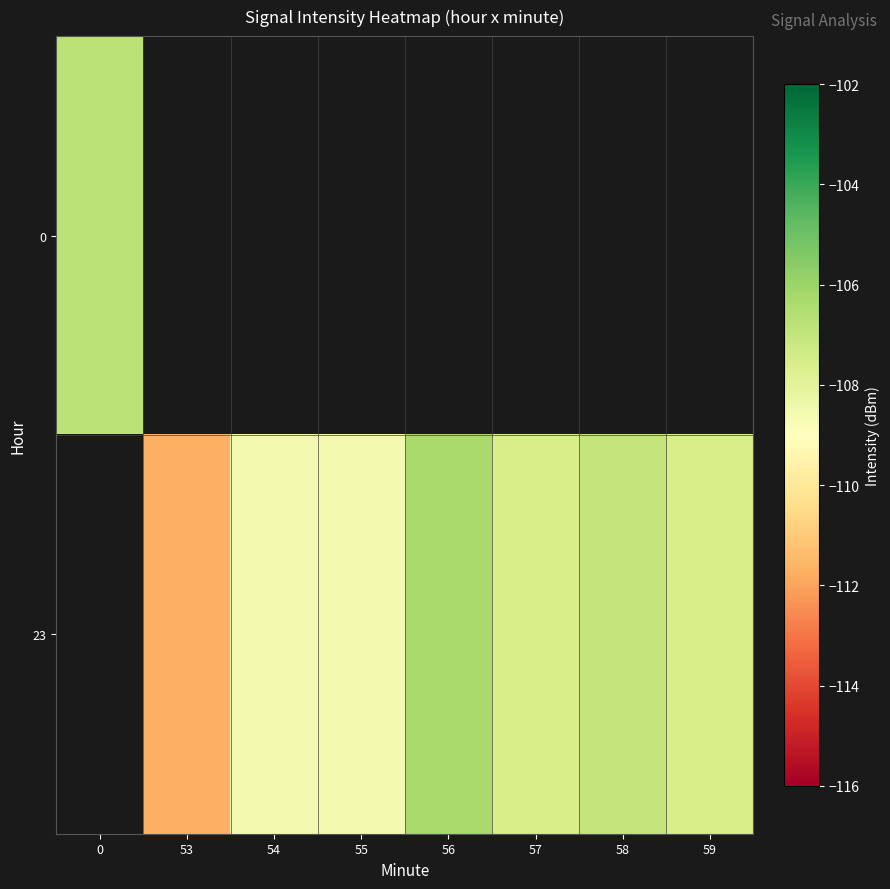

Is the value of 23 at 54 greater than the value of 0 at 55?

No